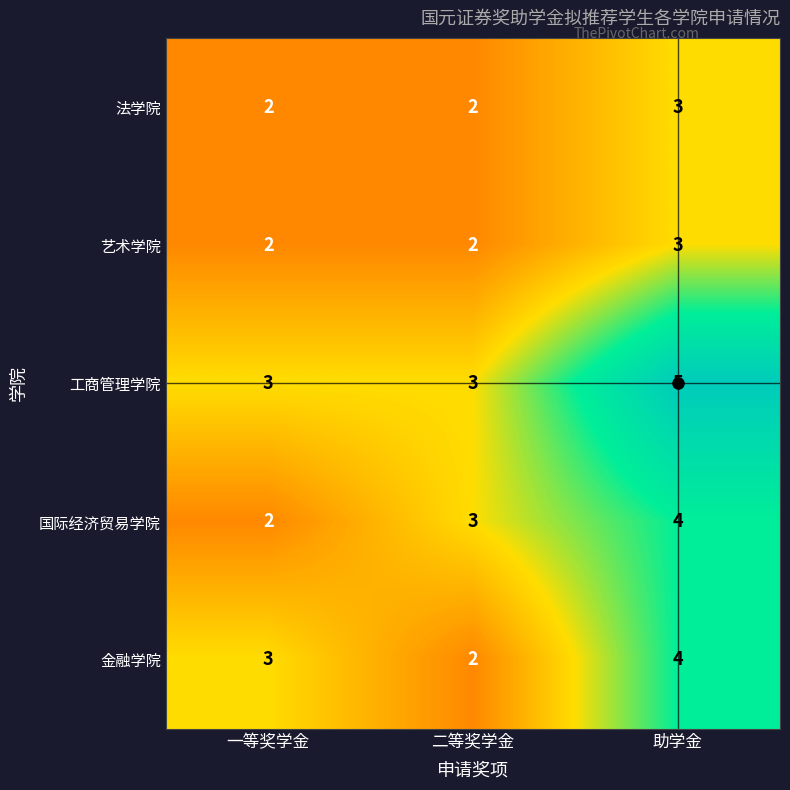

Count the 国际经济贸易学院 values in the range 2 to 4.

3